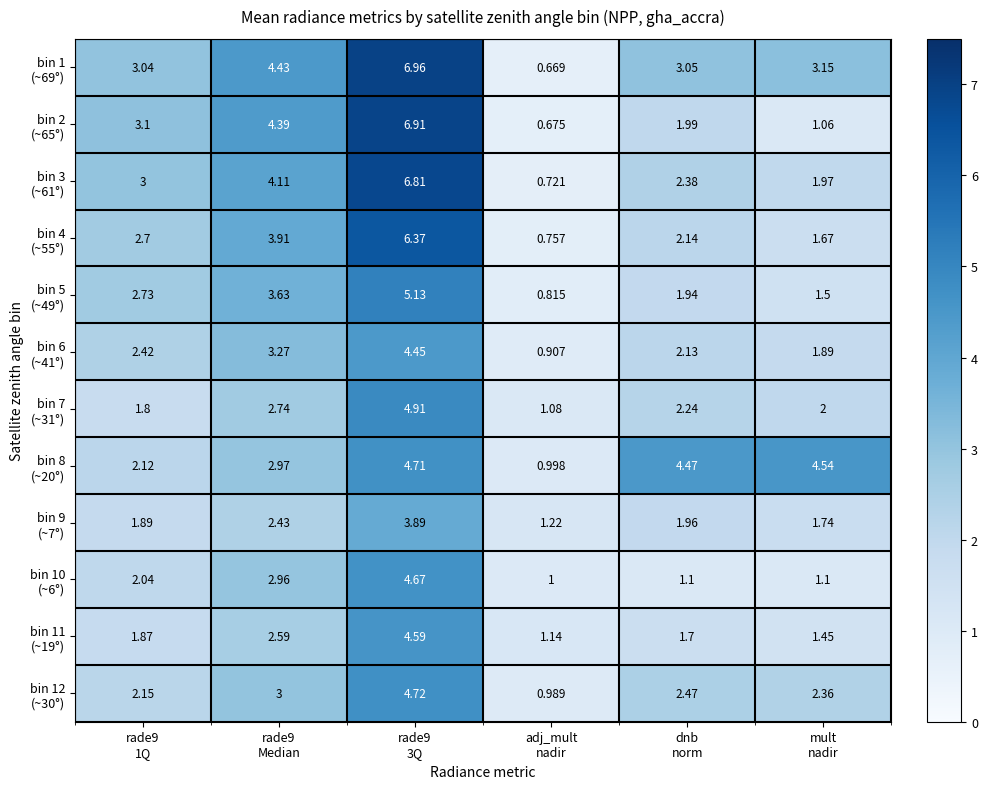

At which category does the chart reach its minimum across all series?

adj_mult
nadir